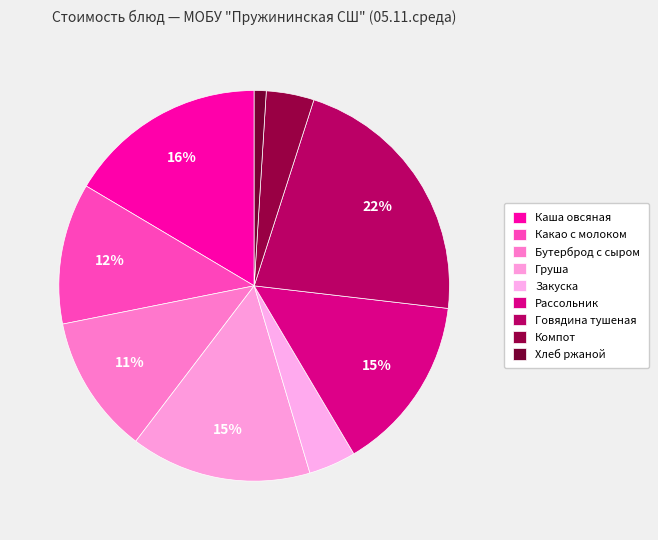

Count the number of slices in the pie.

9